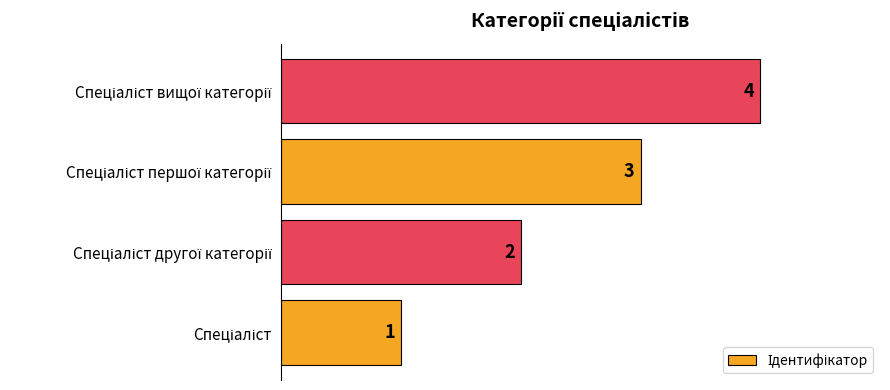

What is the difference between the maximum and minimum values?

3